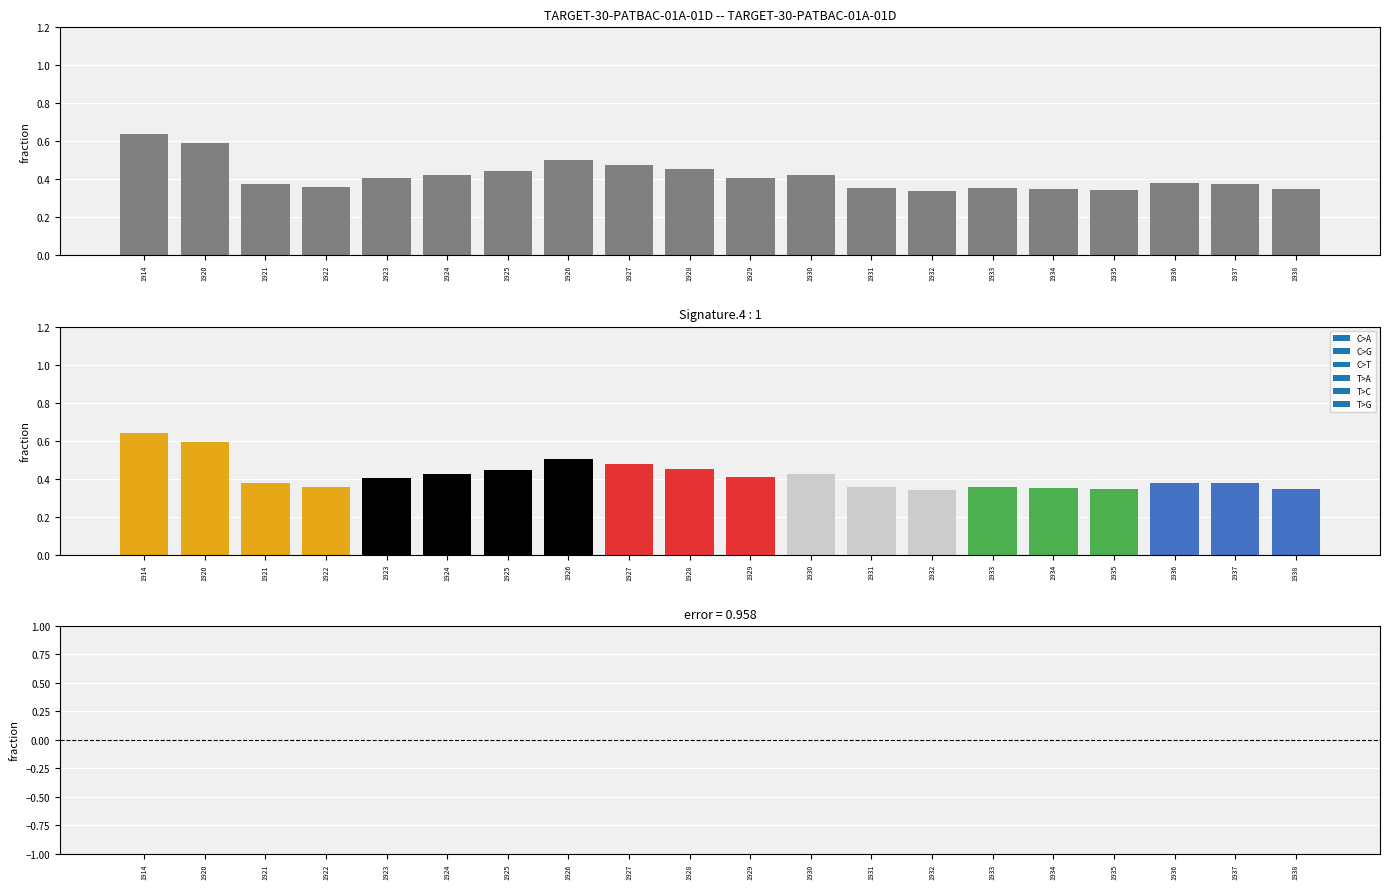

What is the total value across all series at 1925?

0.4